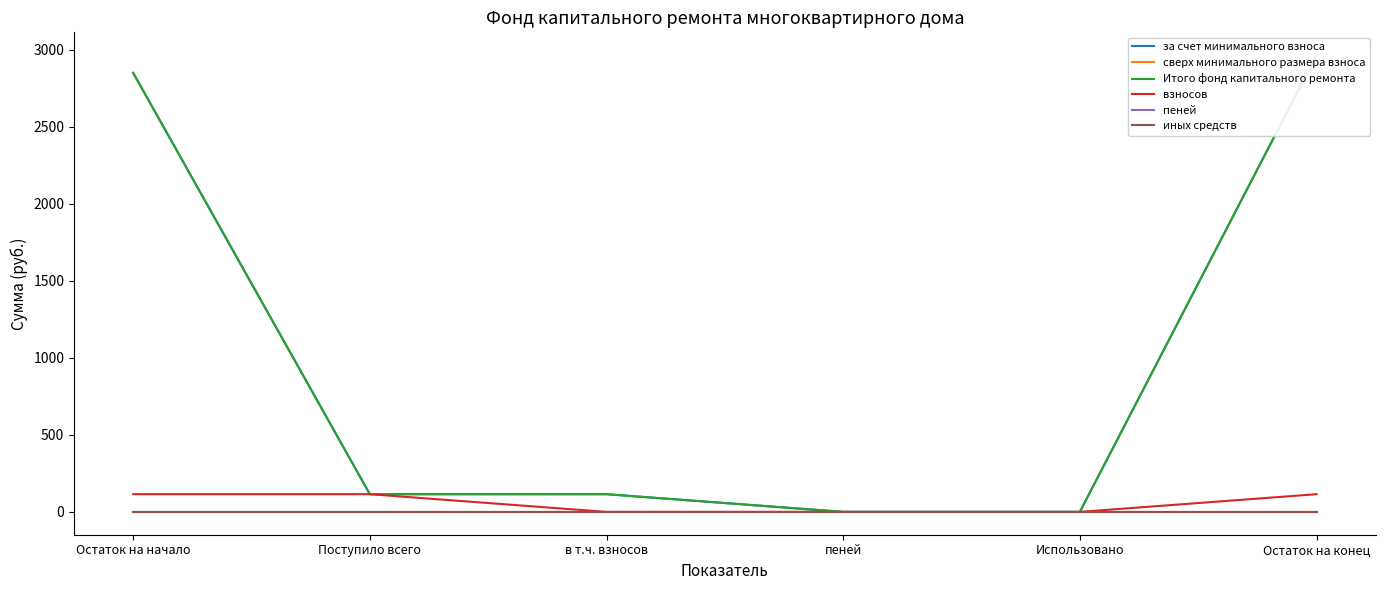

Reading right to left, what are all the values shown in this chart?

за счет минимального взноса: Остаток на конец=2963.9	Использовано=0.0	пеней=0.0	в т.ч. взносов=114.8	Поступило всего=114.8	Остаток на начало=2849.1
сверх минимального размера взноса: Остаток на конец=0.0	Использовано=0.0	пеней=0.0	в т.ч. взносов=0.0	Поступило всего=0.0	Остаток на начало=0.0
Итого фонд капитального ремонта: Остаток на конец=2963.9	Использовано=0.0	пеней=0.0	в т.ч. взносов=114.8	Поступило всего=114.8	Остаток на начало=2849.1
взносов: Остаток на конец=114.8	Использовано=0.0	пеней=0.0	в т.ч. взносов=0.0	Поступило всего=114.8	Остаток на начало=114.8
пеней: Остаток на конец=0.0	Использовано=0.0	пеней=0.0	в т.ч. взносов=0.0	Поступило всего=0.0	Остаток на начало=0.0
иных средств: Остаток на конец=0.0	Использовано=0.0	пеней=0.0	в т.ч. взносов=0.0	Поступило всего=0.0	Остаток на начало=0.0